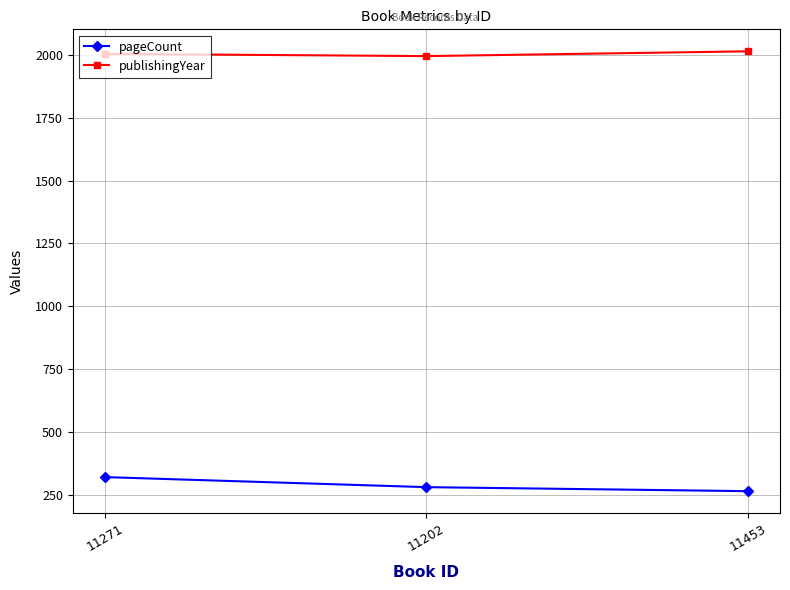

How many lines are shown in the chart?

2